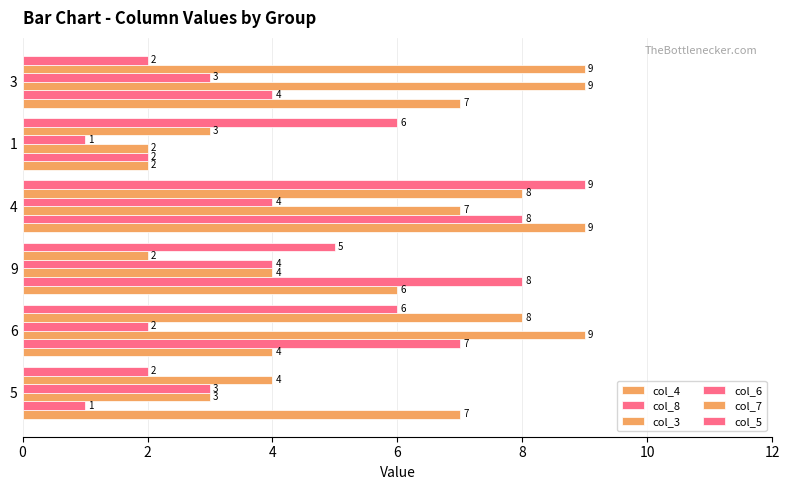

How many values in the col_3 series are below 7?

3